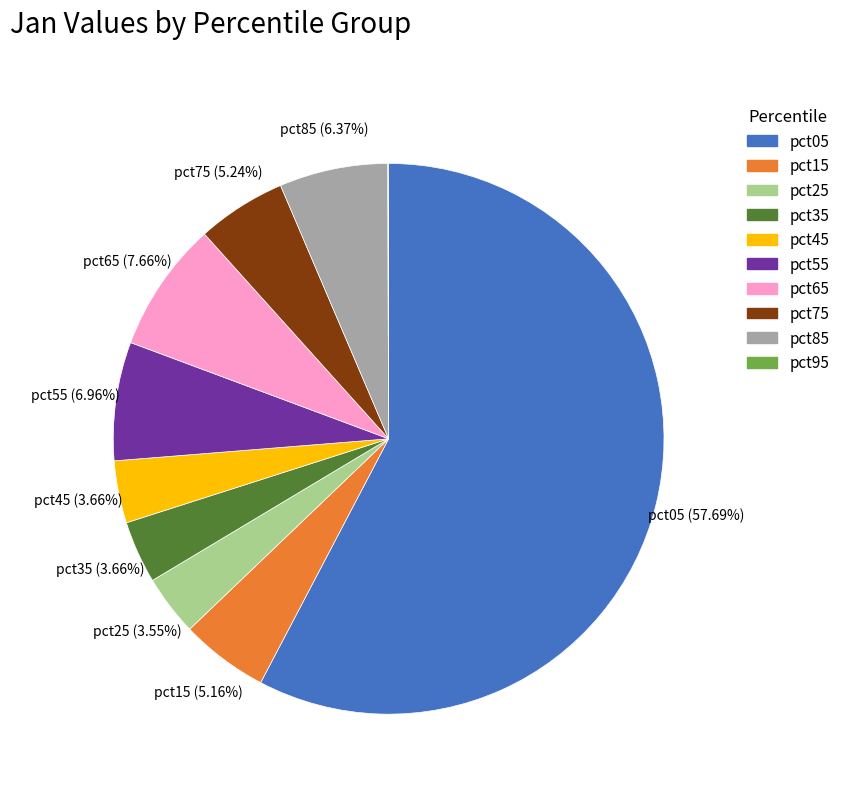

Between pct45 and pct55, which is larger?

pct55